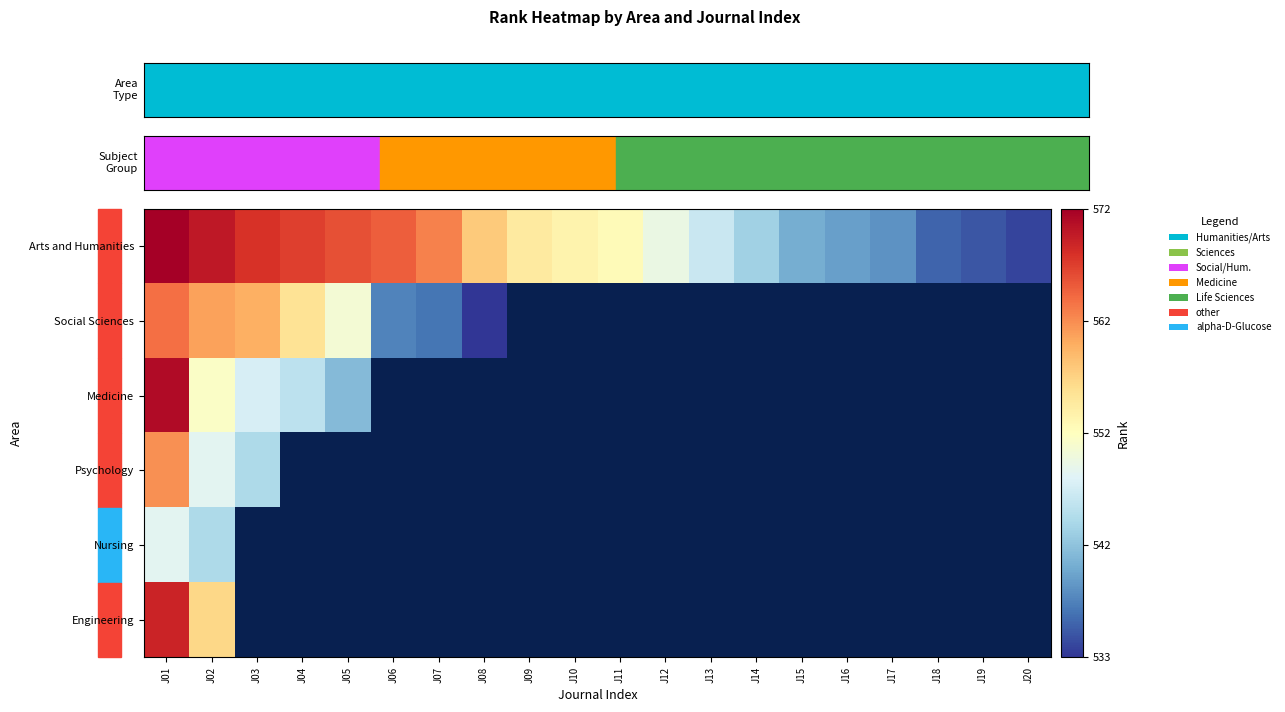

How many distinct data groups are displayed?

6